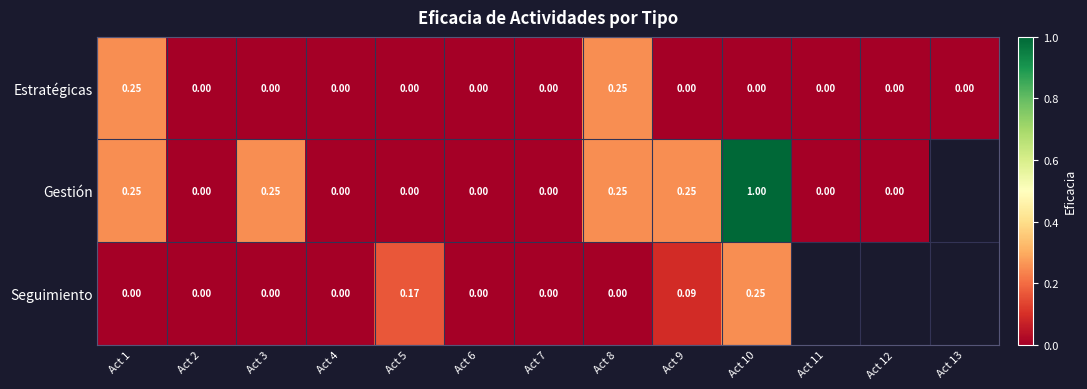

True or false: Seguimiento has a value of 0.2 at Act 9.

False